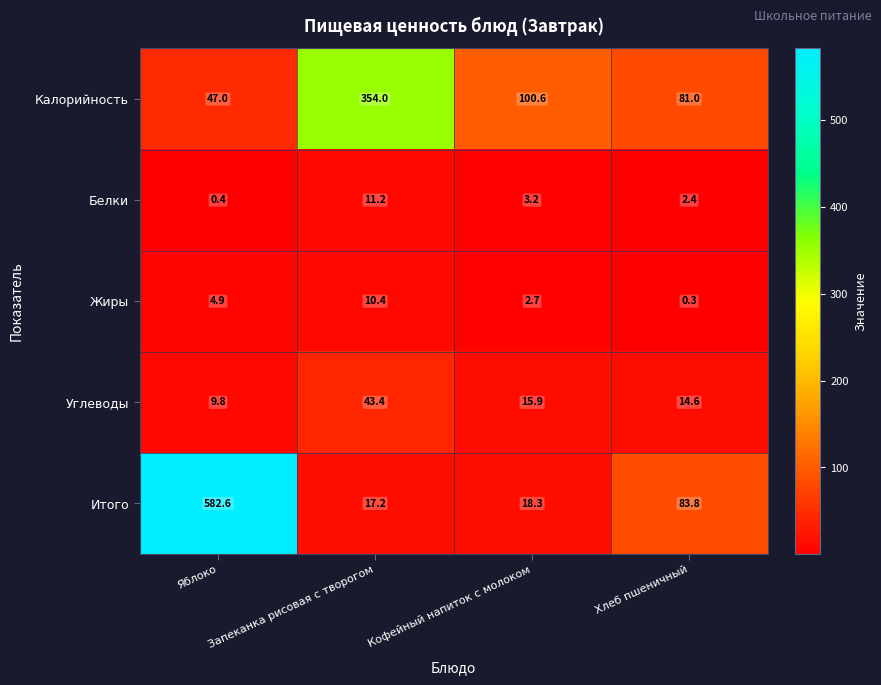

What is the average value of the Углеводы series?

20.9